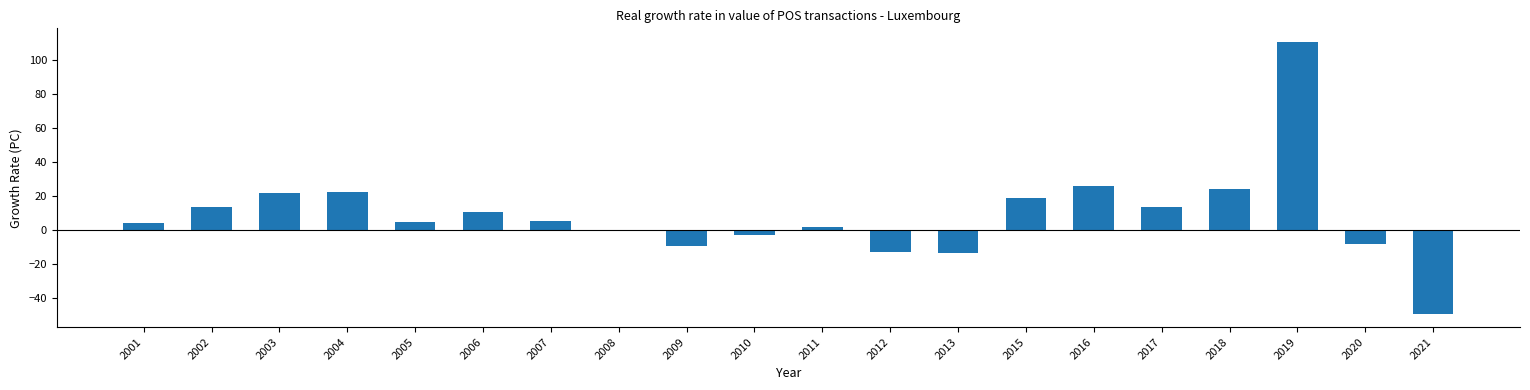

Does the chart contain stacked bars?

No